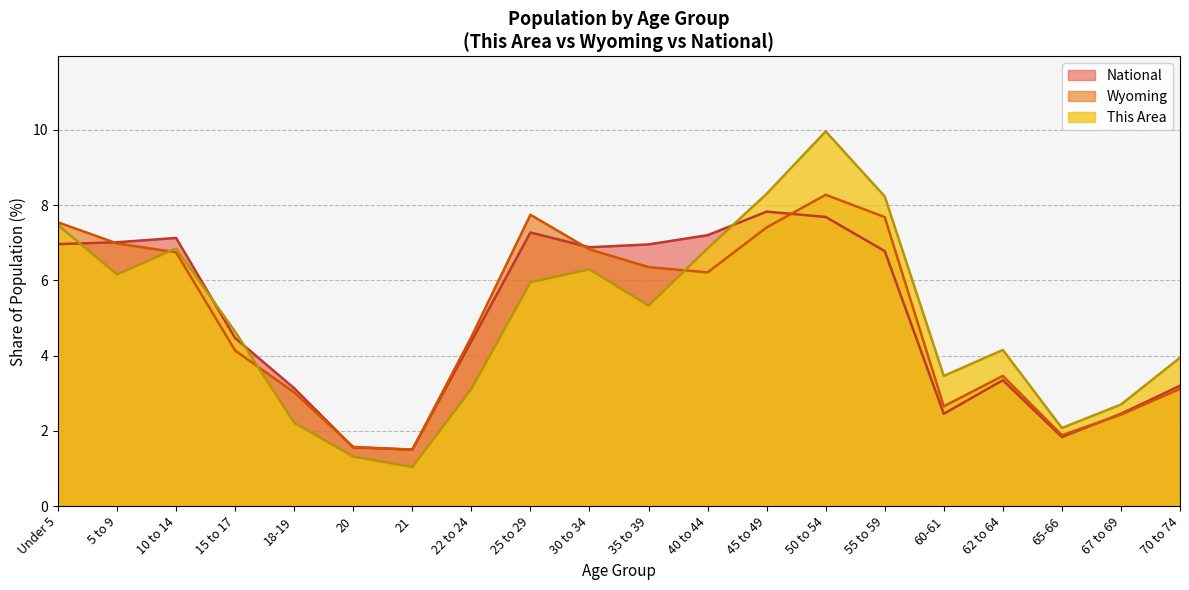

Between 40 to 44 and 15 to 17, which is larger?

40 to 44